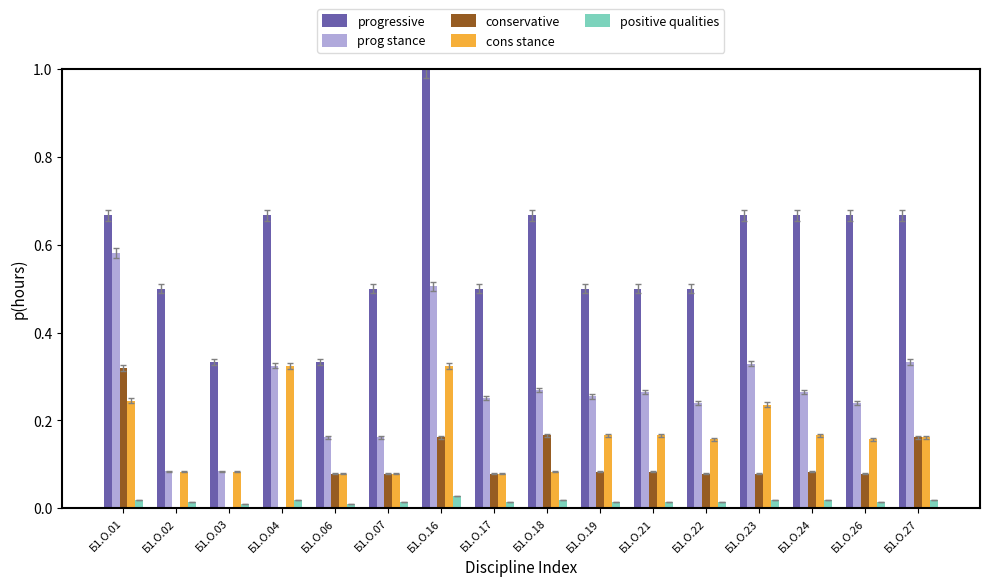

How many distinct data groups are displayed?

5